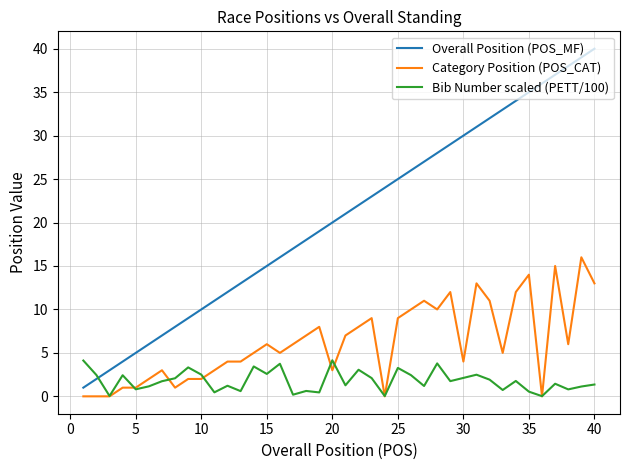

Which series has the largest total across all categories?

Overall Position (POS_MF)